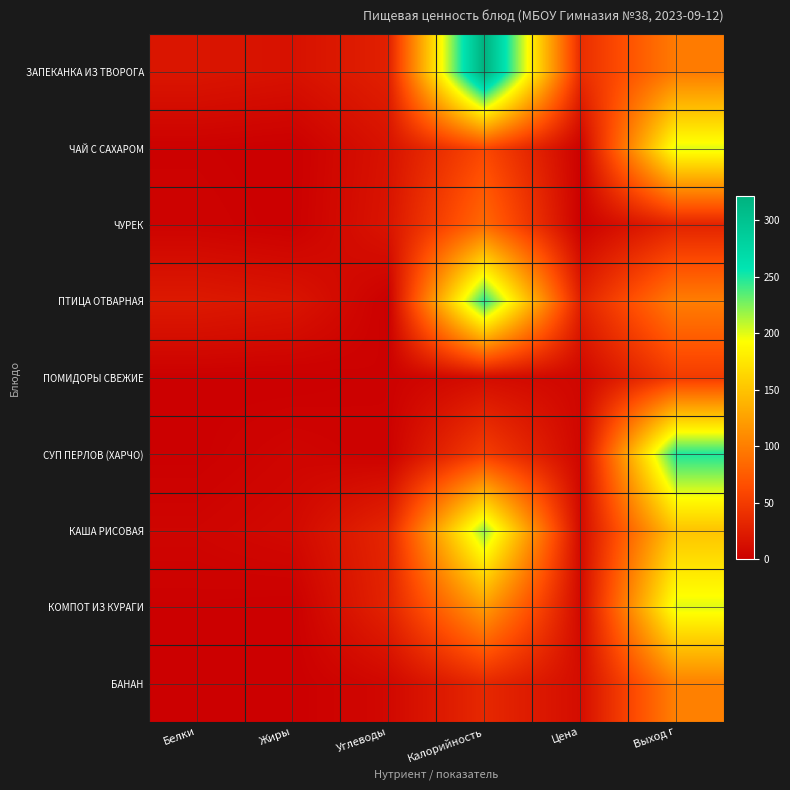

Which series has the widest spread of values?

ЗАПЕКАНКА ИЗ ТВОРОГА